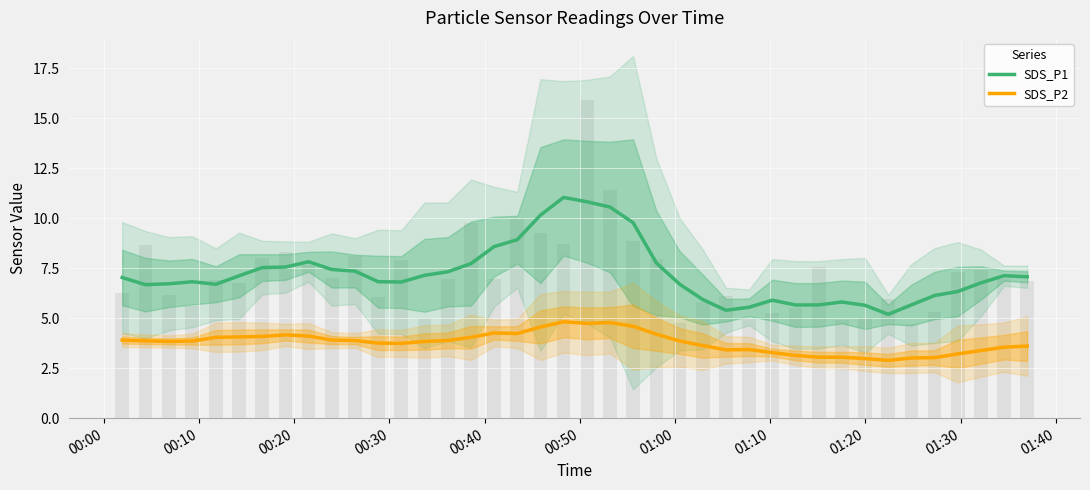

What is the average value of the SDS_P1 series?

7.2